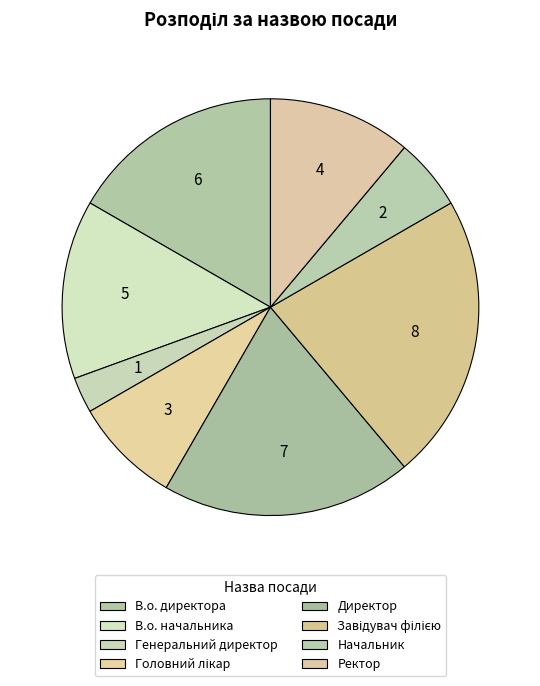

Is Директор the majority of the pie?

No